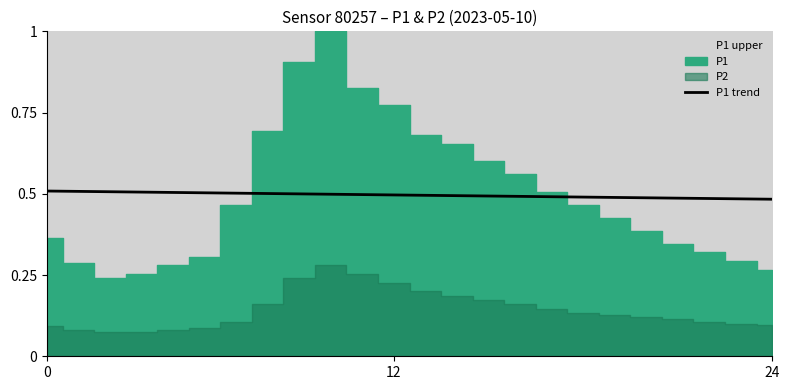

What is the label of the 3rd point from the left?

24